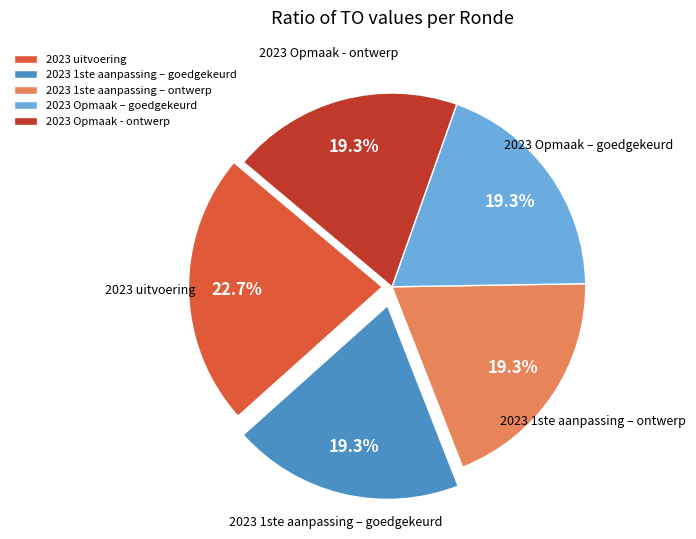

Which category has the biggest portion of the pie?

2023 uitvoering